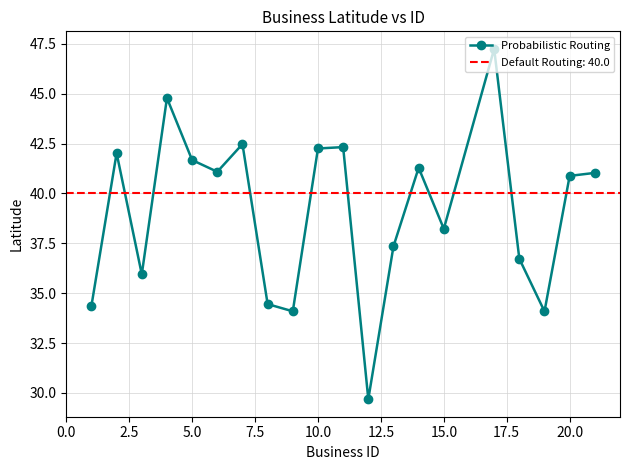

The Probabilistic Routing series shows 42.3 at 10.0. True or false?

True